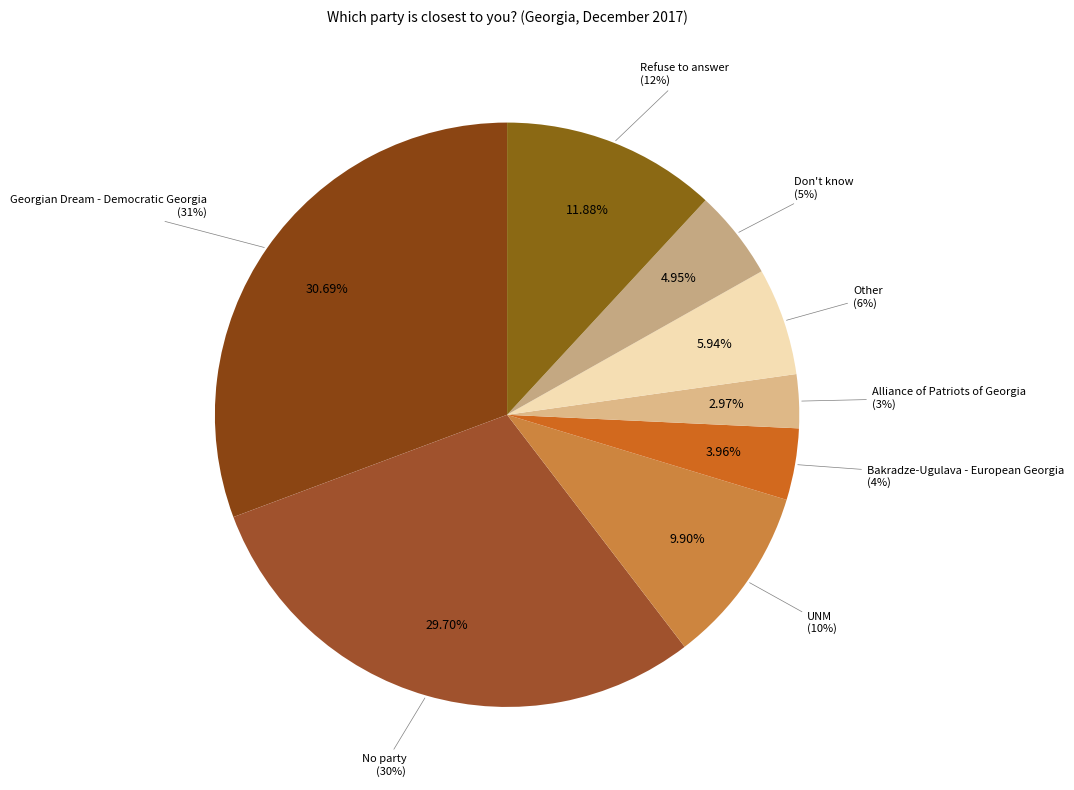

How many slices are in this pie chart?

8